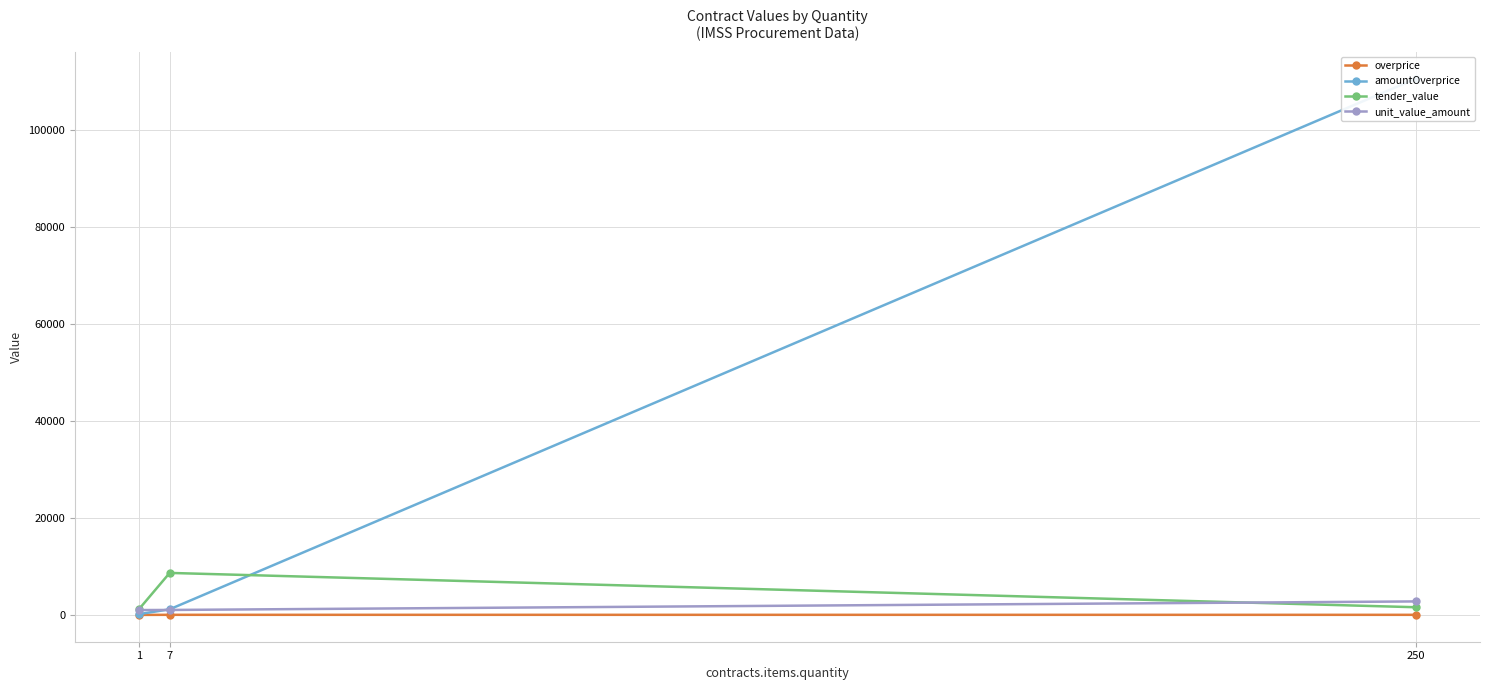

What is the sum of the overprice values at 250 and 7?

2.3